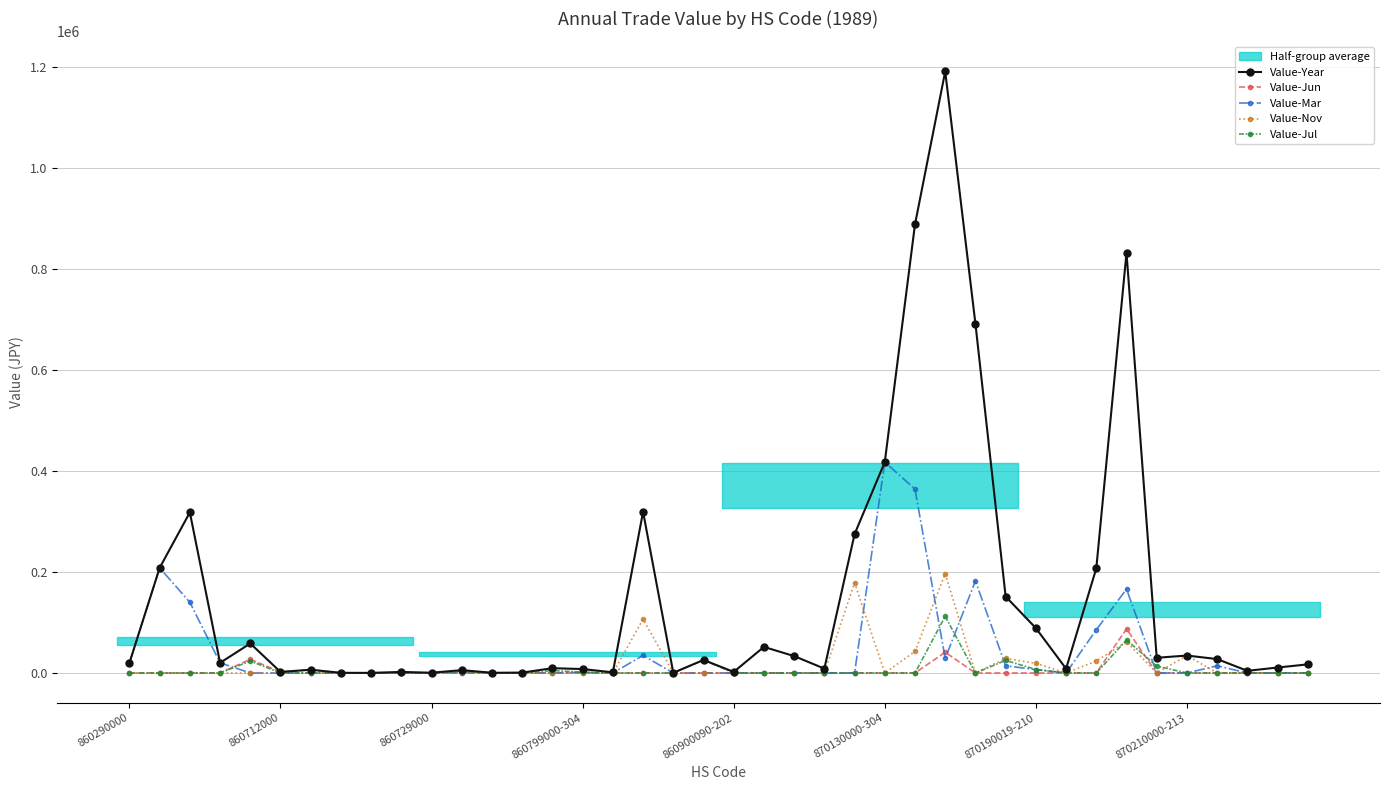

Between 21 and 19, which is larger?

21